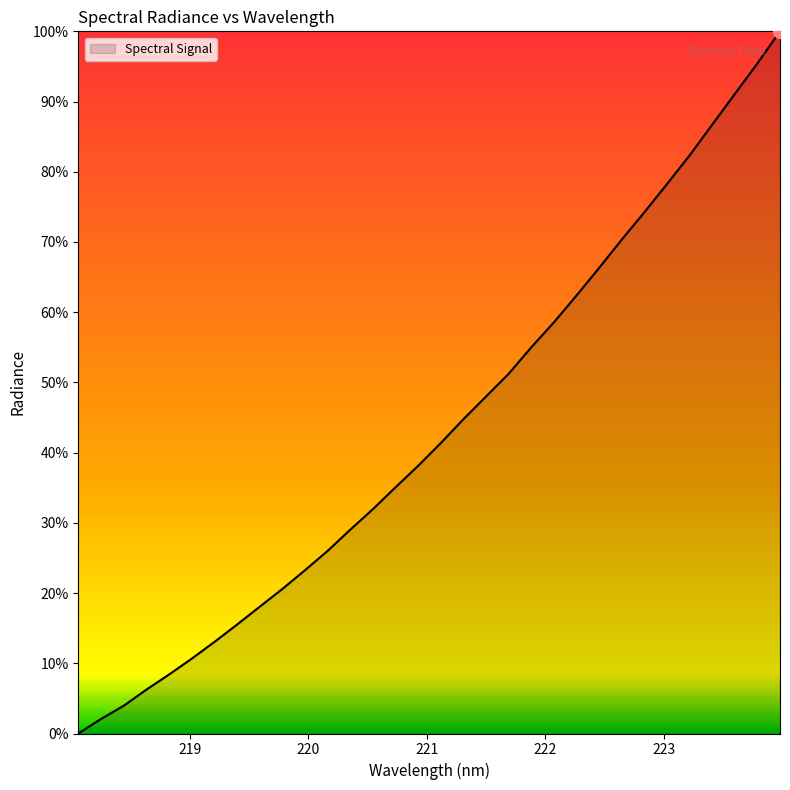

What is the maximum value shown in the chart?

100.0